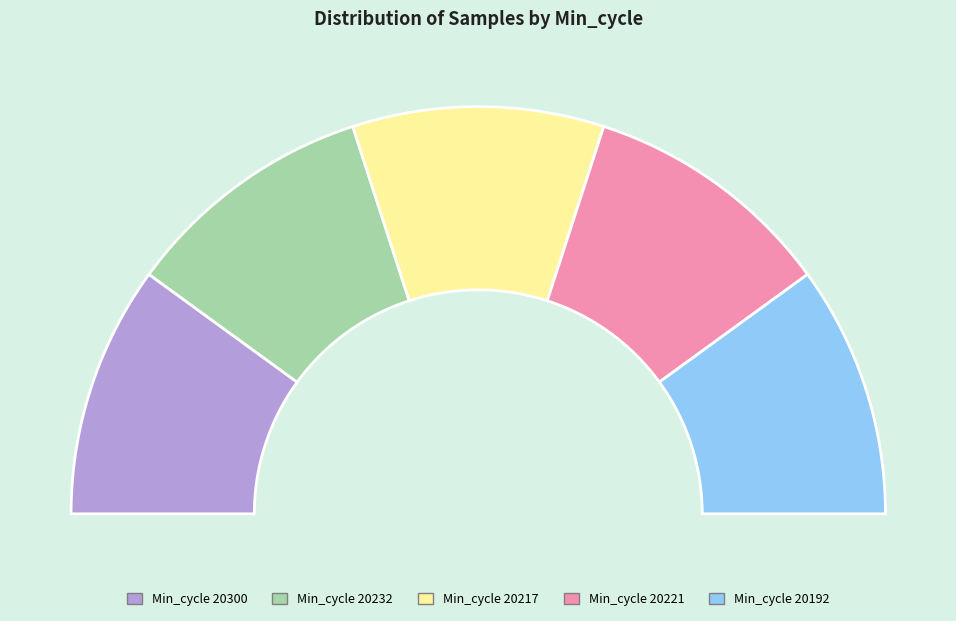

True or false: Min_cycle 20300 accounts for 20% of the total.

True